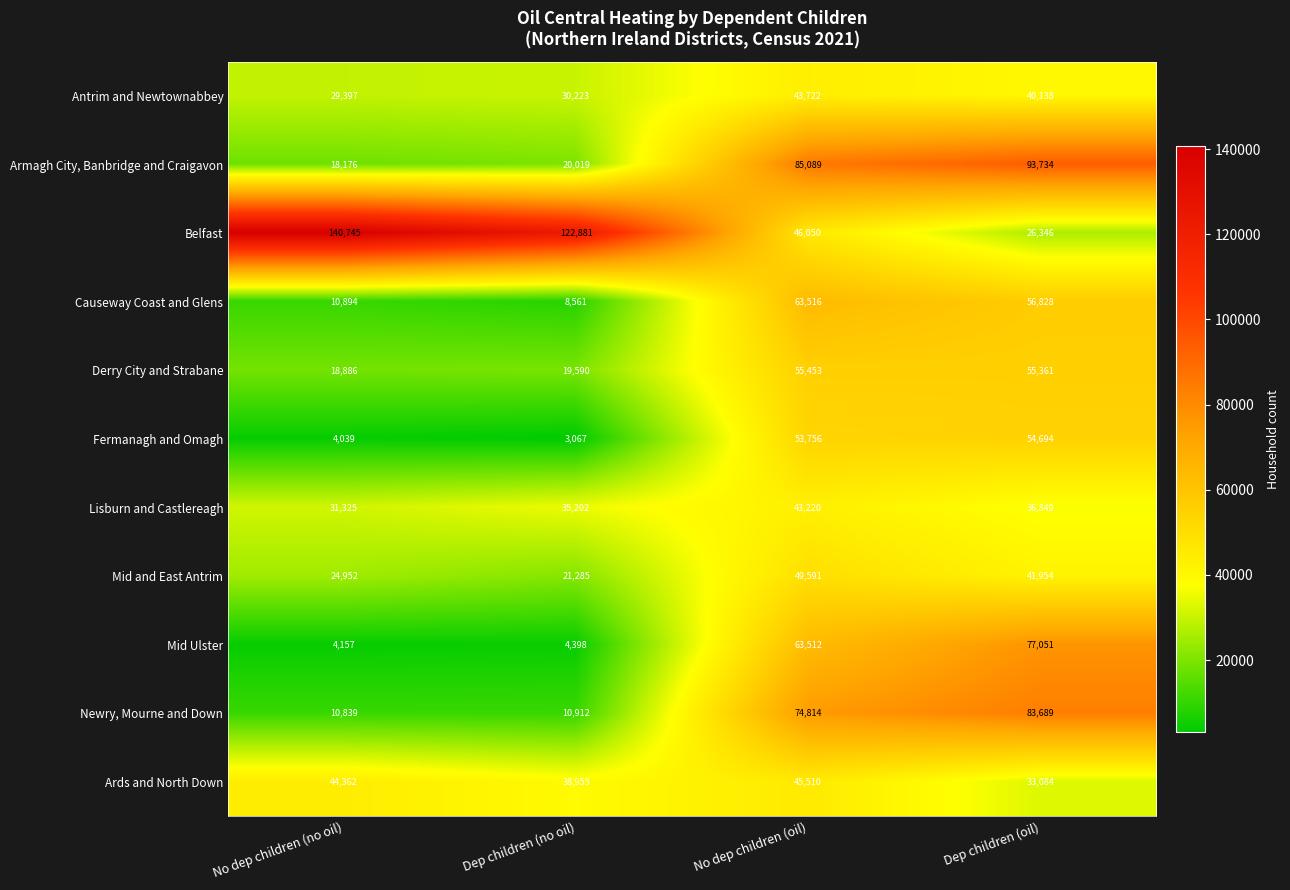

What is the difference between the highest and lowest values at Dep children (no oil)?

119814